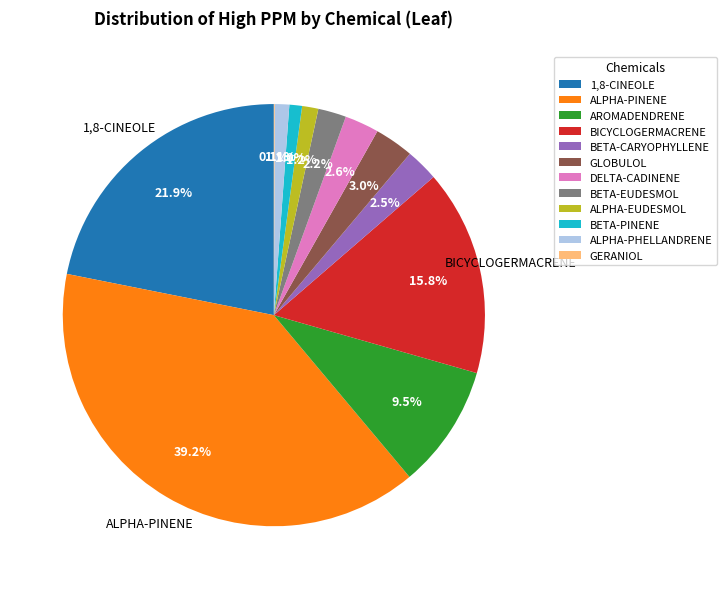

The ALPHA-EUDESMOL slice represents 11% of the pie. True or false?

False